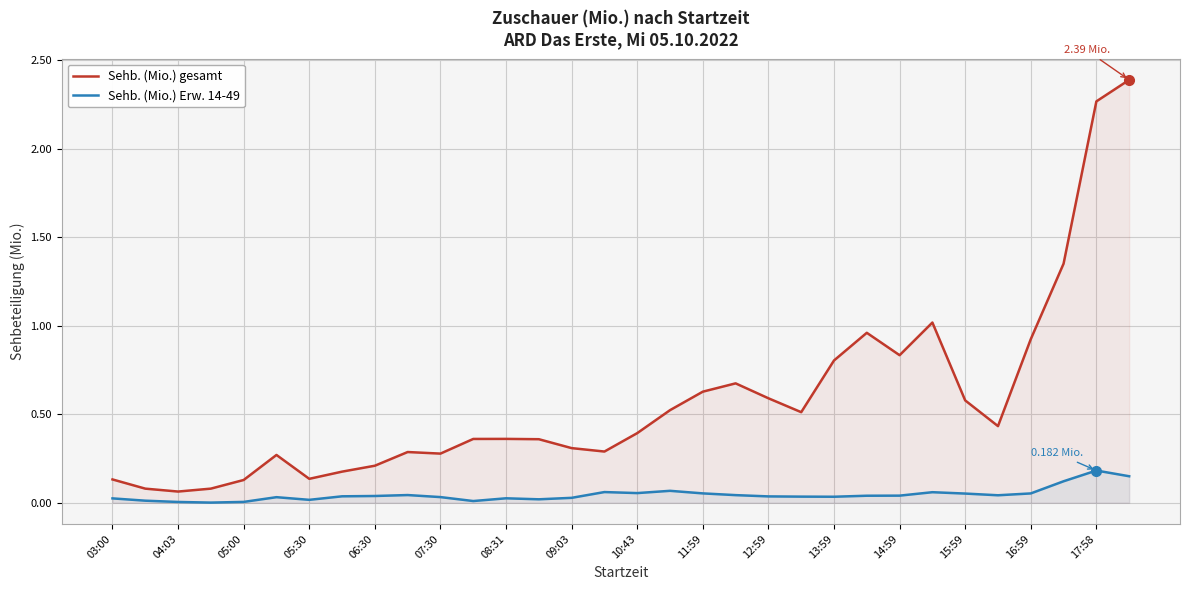

Which category has the highest value in the Sehb. (Mio.) gesamt series?

31